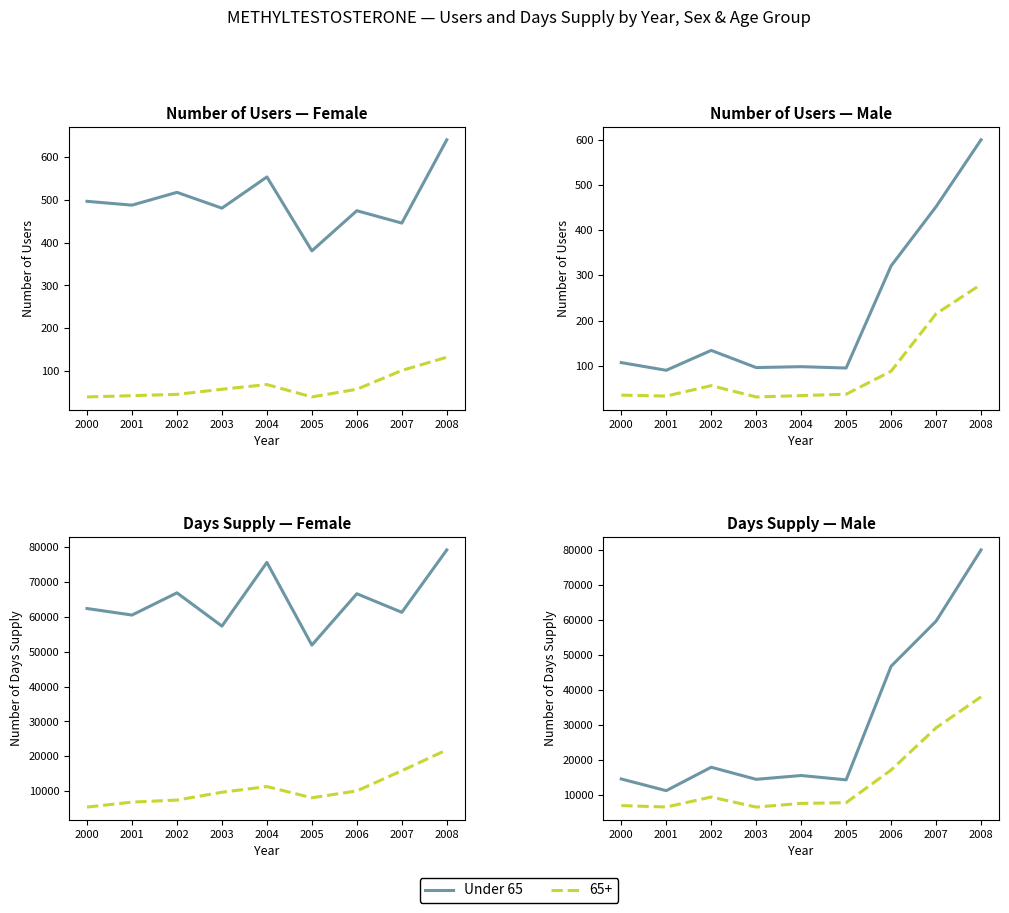

What is the spread (max minus min) of values at 2002?

59447